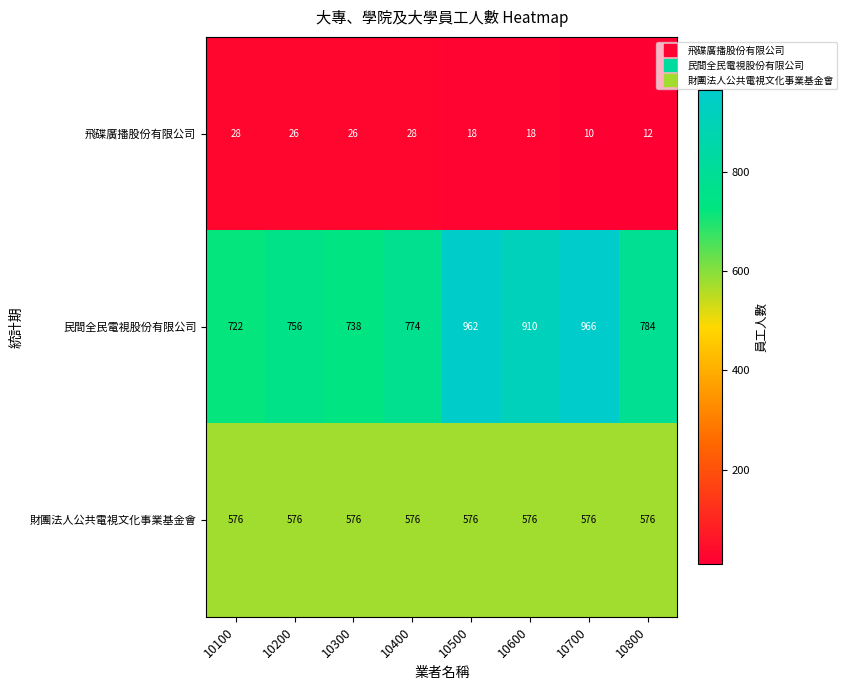

At 10400, list the series in order from largest to smallest.

民間全民電視股份有限公司, 財團法人公共電視文化事業基金會, 飛碟廣播股份有限公司